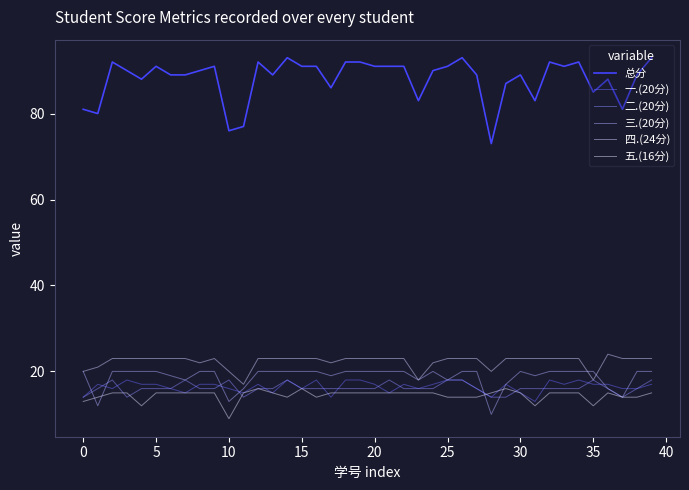

At which category does 三.(20分) reach its first local peak?

24